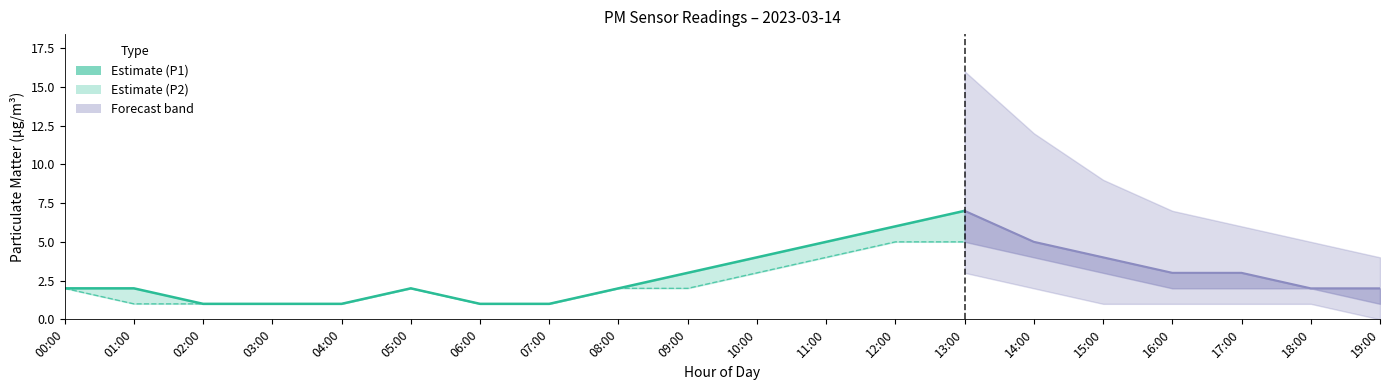

Is it true that the value at 08:00 is 3?

False